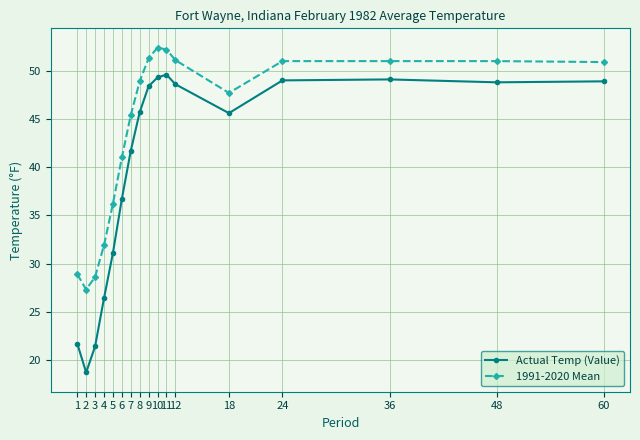

What is the lowest value of the Actual Temp (Value) series?

18.7